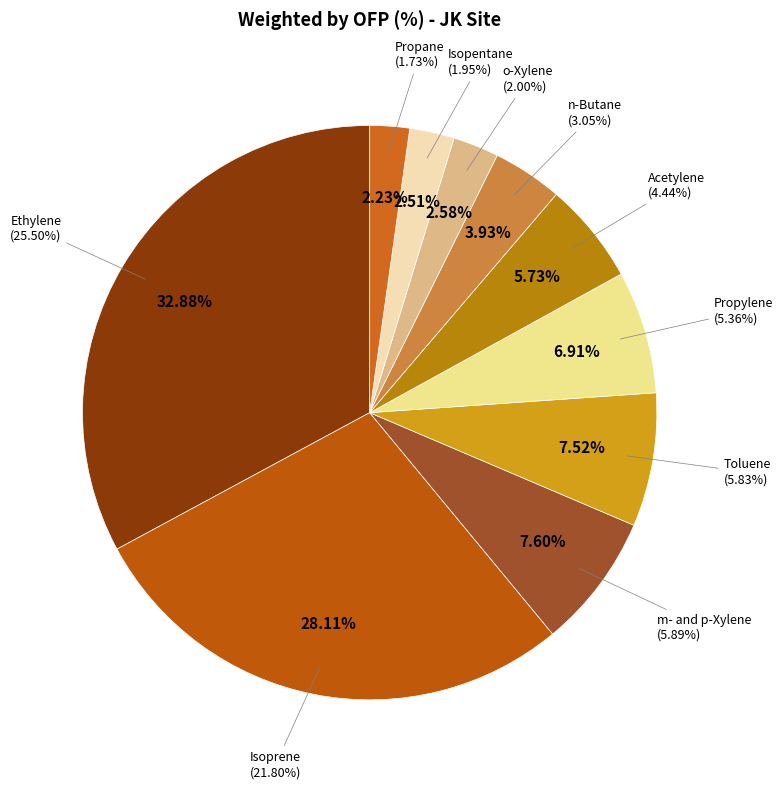

To the nearest percent, what portion does o-Xylene represent?

3%